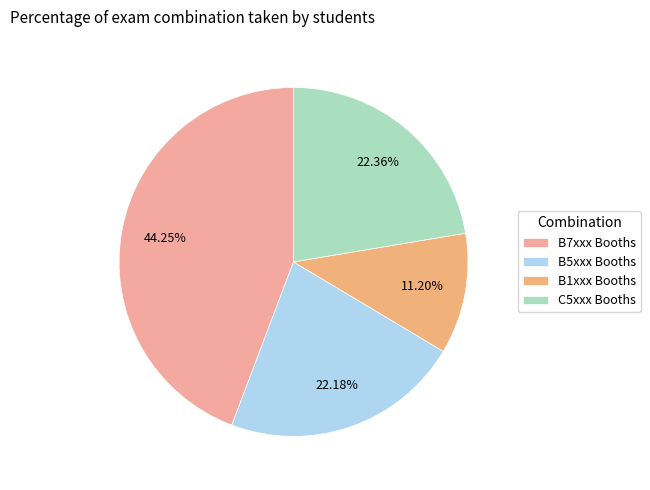

What is the largest slice in the pie chart?

B7xxx Booths